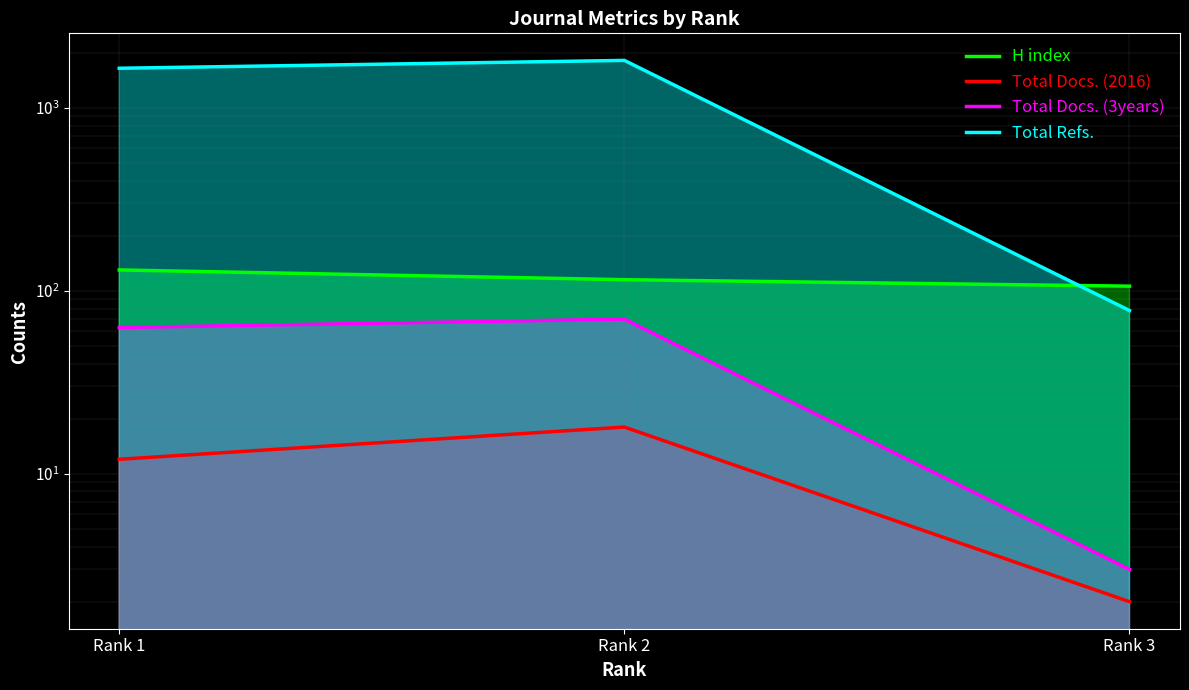

Is it true that H index equals 115 at Rank 2?

True